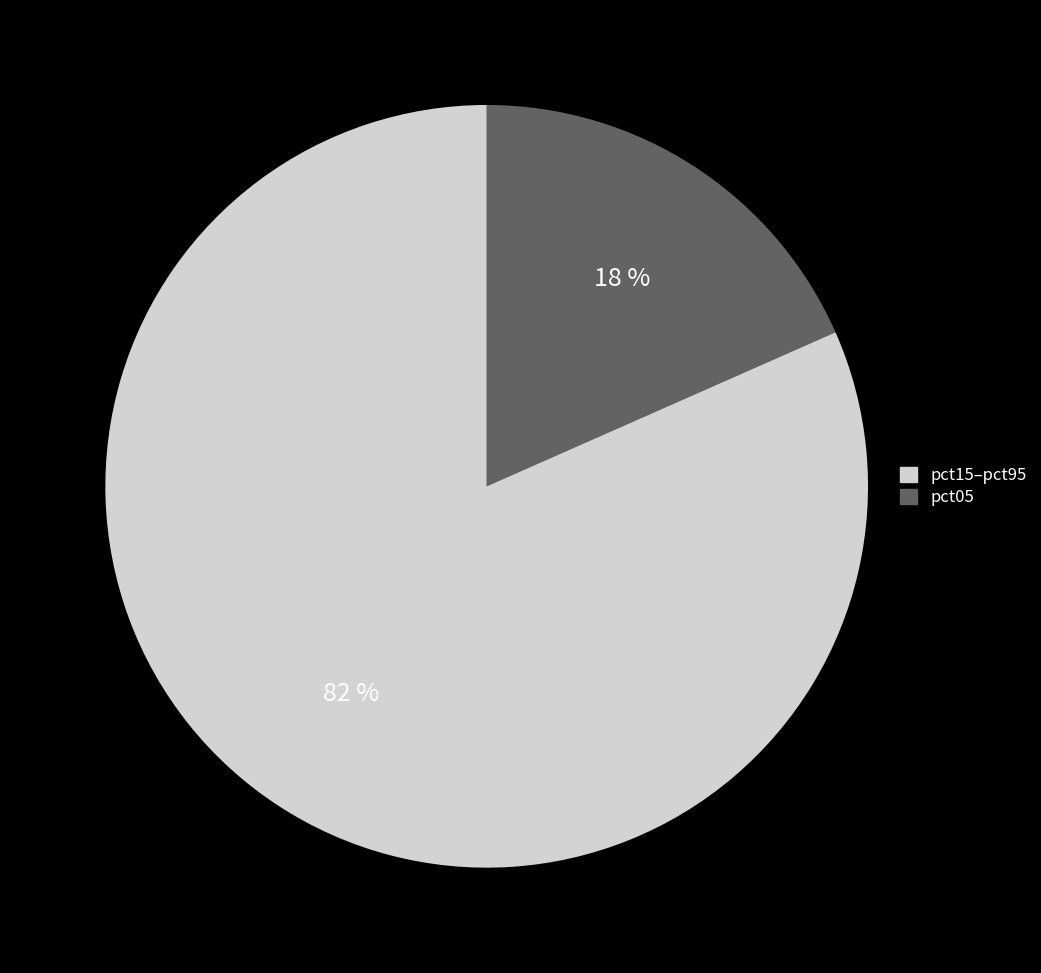

Is there any slice that represents more than half of the pie?

Yes